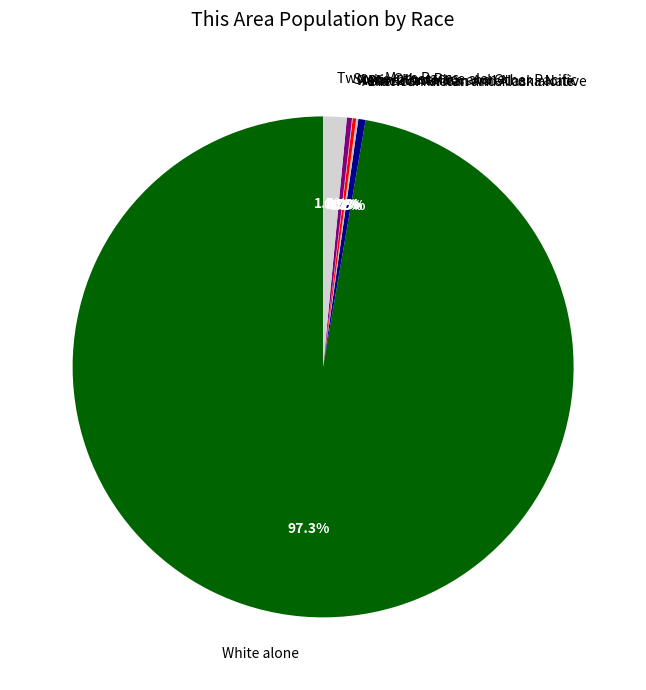

To the nearest percent, what is the difference between the largest and smallest slice percentages?

97%